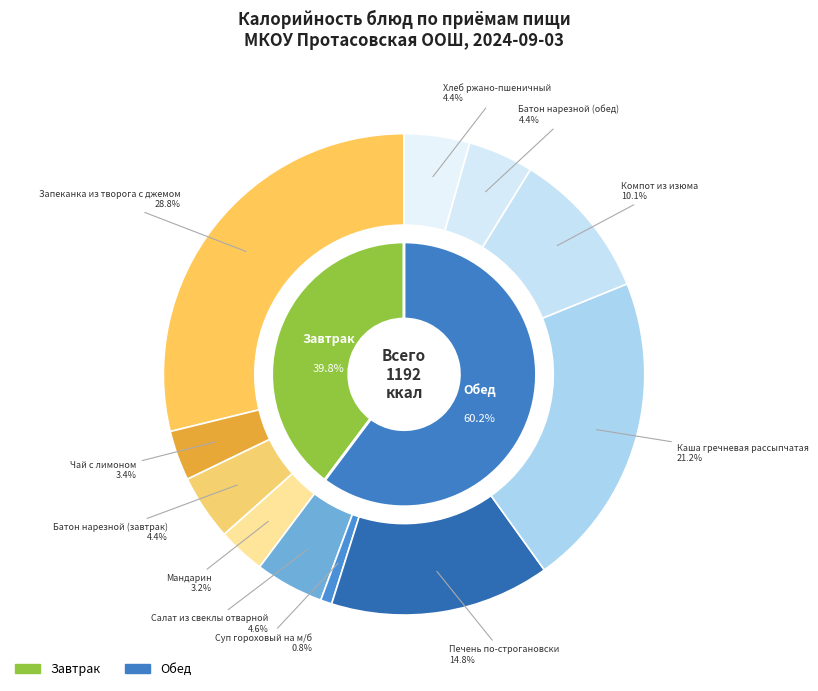

What is the change in value from Запеканка из творога с джемом to Салат из свеклы отварной?

-288.4